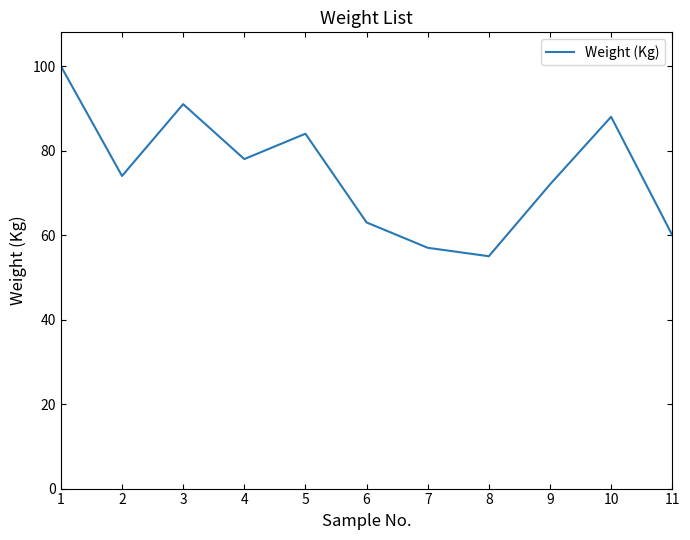

True or false: the data shows 24 at 8.

False